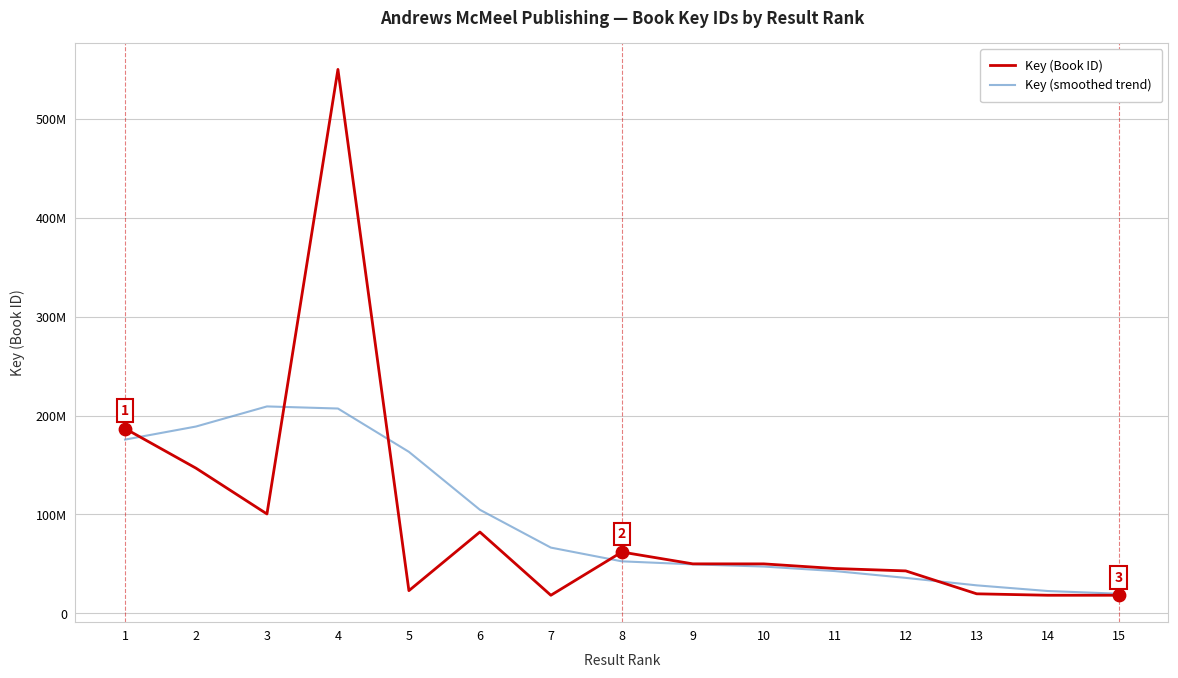

What are all the series names shown in the legend?

Key (Book ID), Key (smoothed trend)